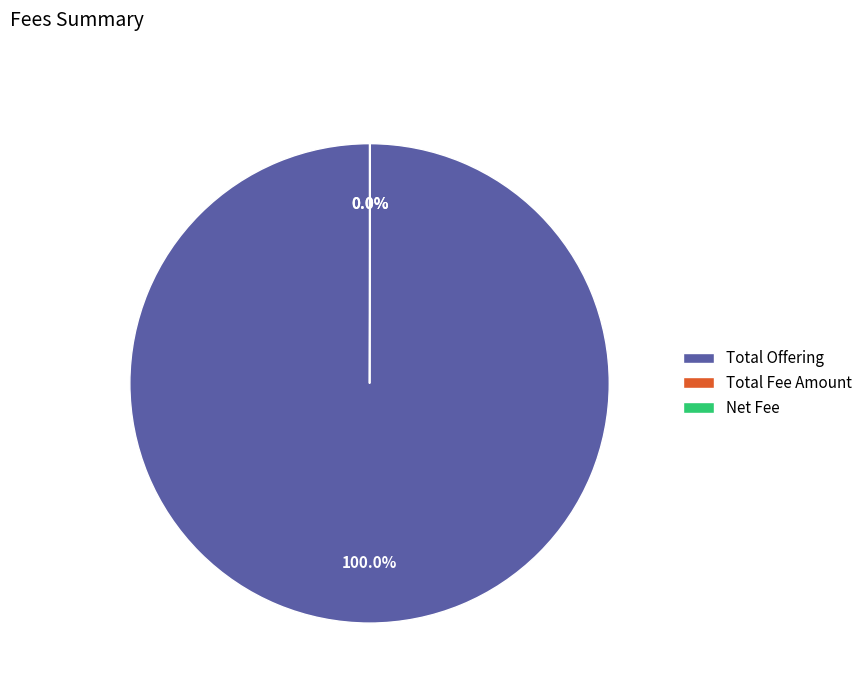

Which category has the biggest portion of the pie?

Total Offering